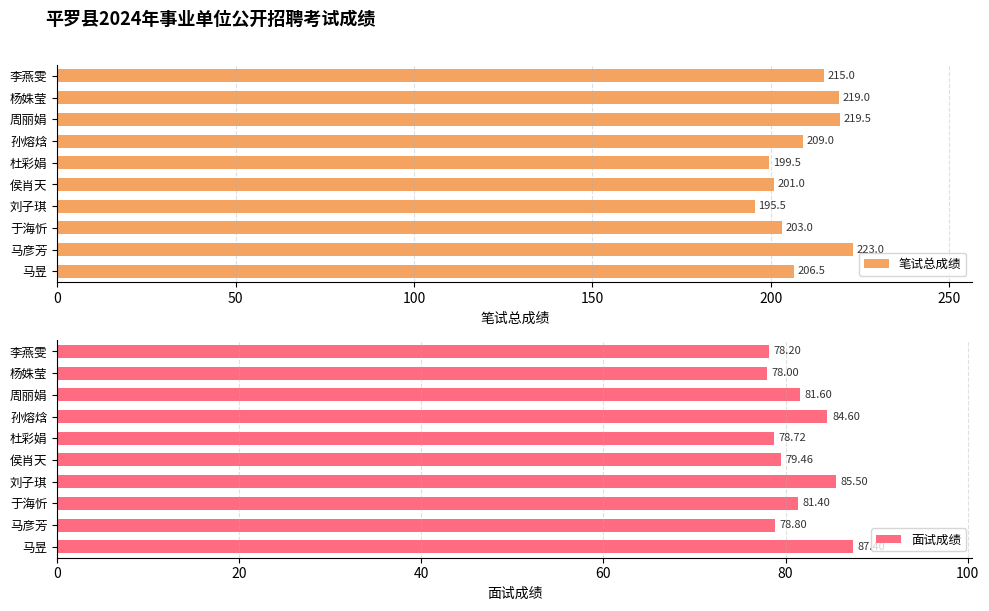

Count the number of categories in the chart.

10